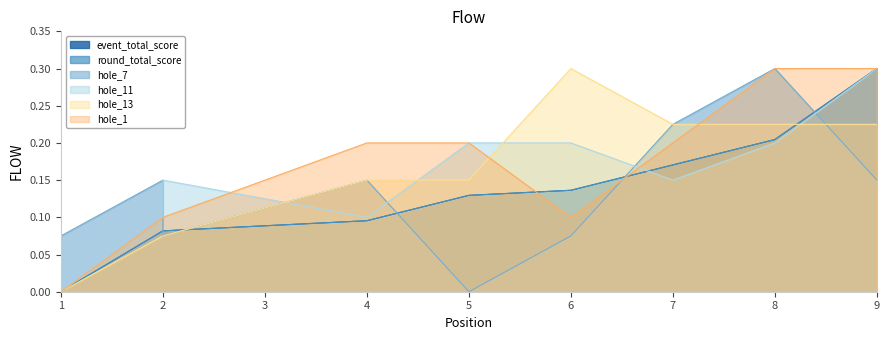

At which label does hole_1 reach its peak?

8